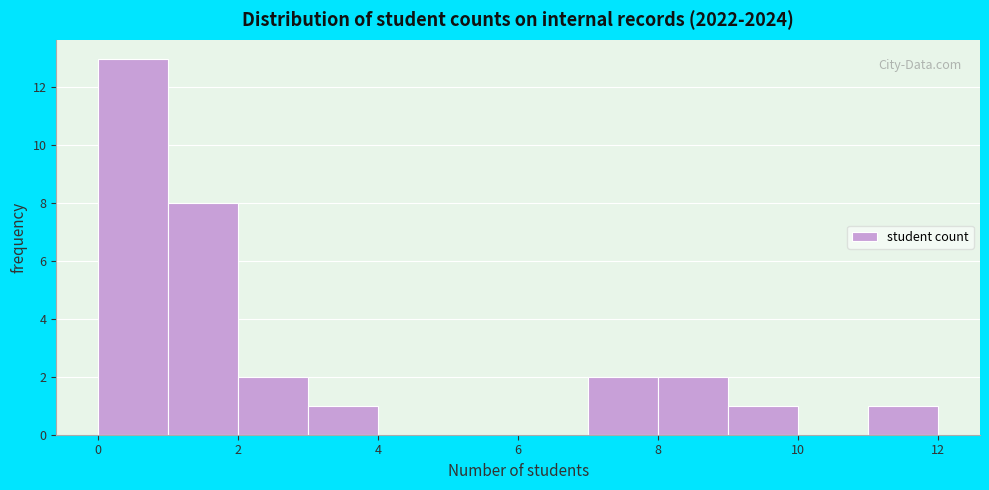

Reading left to right, list every bar in this chart as the range it spans on the x-axis followed by its height. The values are not printed on the chart, so give them approximately, as read against the axis.

0 to 1: 13
1 to 2: 8
2 to 3: 2
3 to 4: 1
4 to 5: 0
5 to 6: 0
6 to 7: 0
7 to 8: 2
8 to 9: 2
9 to 10: 1
10 to 11: 0
11 to 12: 1